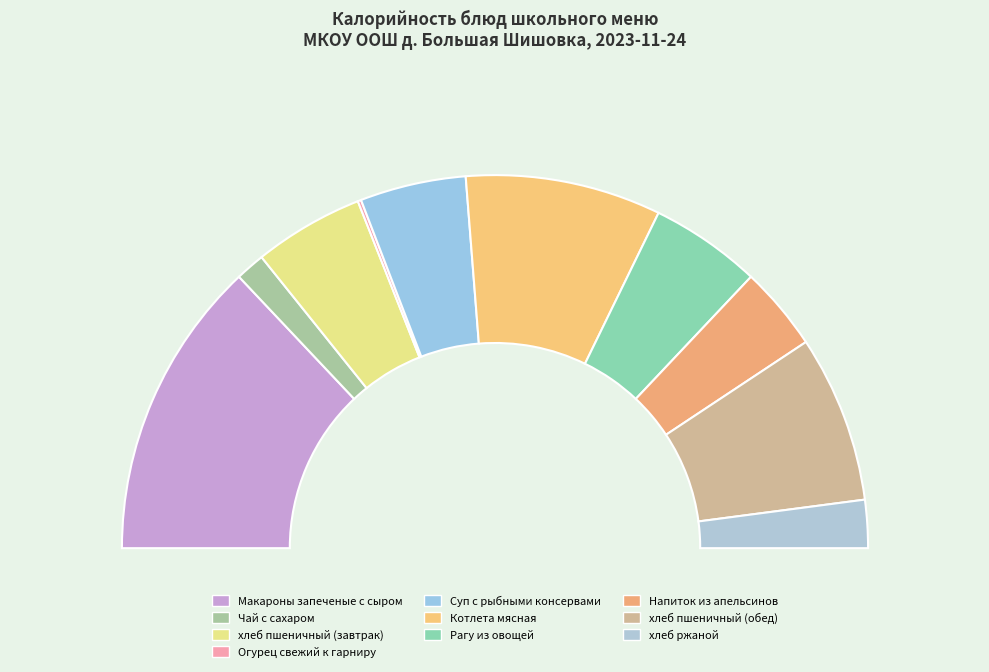

How many slices are in this pie chart?

10